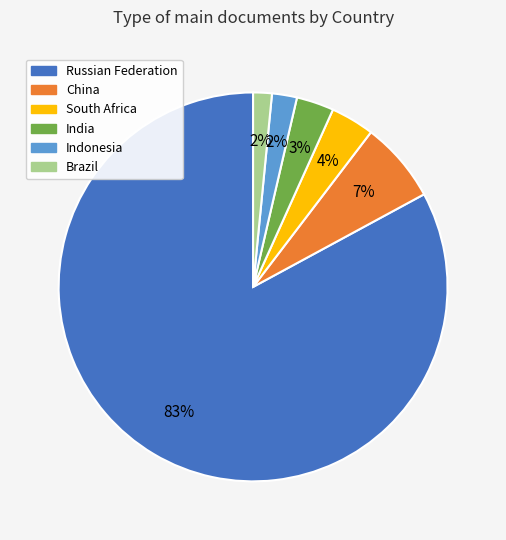

Is it true that India is 3% of the pie?

True